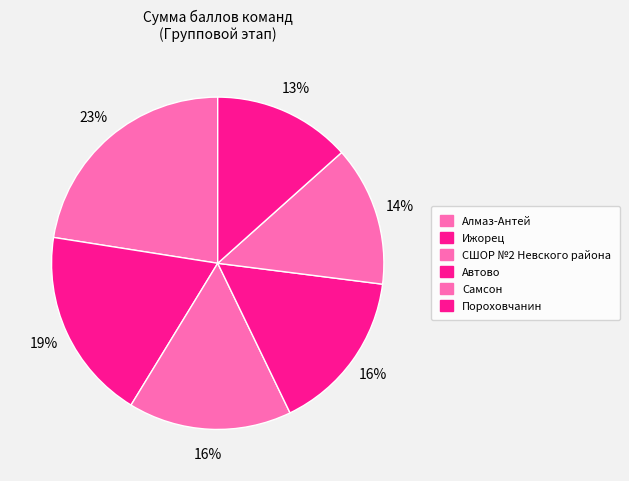

To the nearest percent, what portion does Пороховчанин represent?

13%